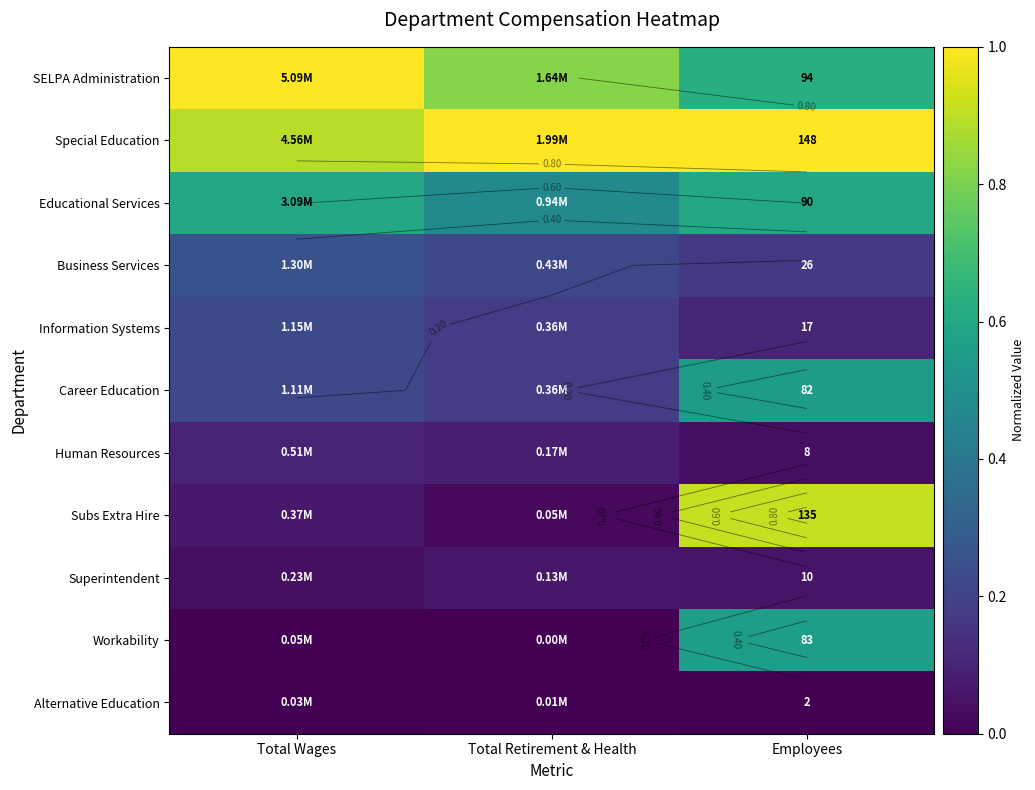

Rank the series by their maximum value, from highest to lowest.

SELPA Administration, Special Education, Subs Extra Hire, Educational Services, Workability, Career Education, Business Services, Information Systems, Human Resources, Superintendent, Alternative Education